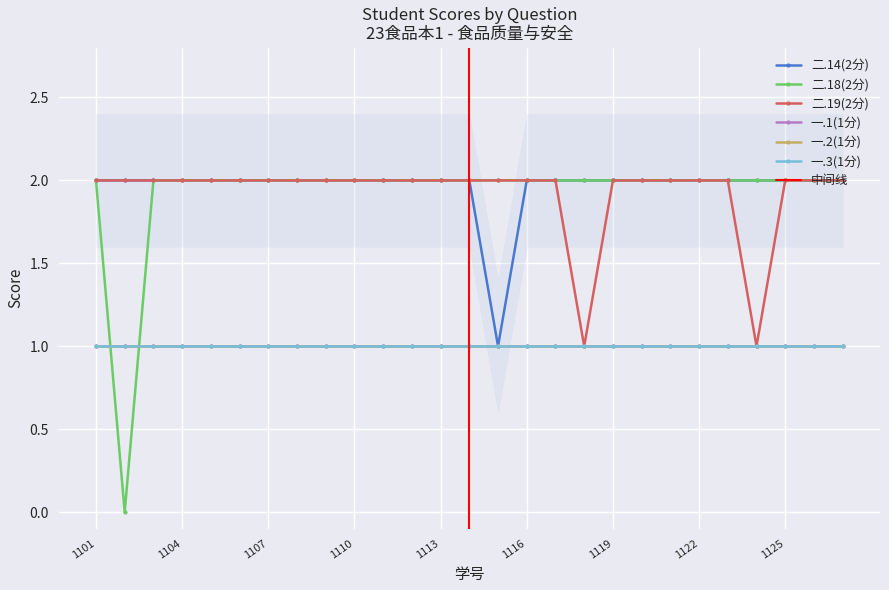

List the labels in order of 二.18(2分) value, largest first.

2314121101, 2314121103, 2314121104, 2314121105, 2314121106, 2314121107, 2314121108, 2314121109, 2314121110, 2314121111, 2314121112, 2314121113, 2314121114, 2314121115, 2314121116, 2314121117, 2314121118, 2314121119, 2314121120, 2314121121, 2314121122, 2314121123, 2314121124, 2314121125, 2314121126, 2314121127, 2314121102